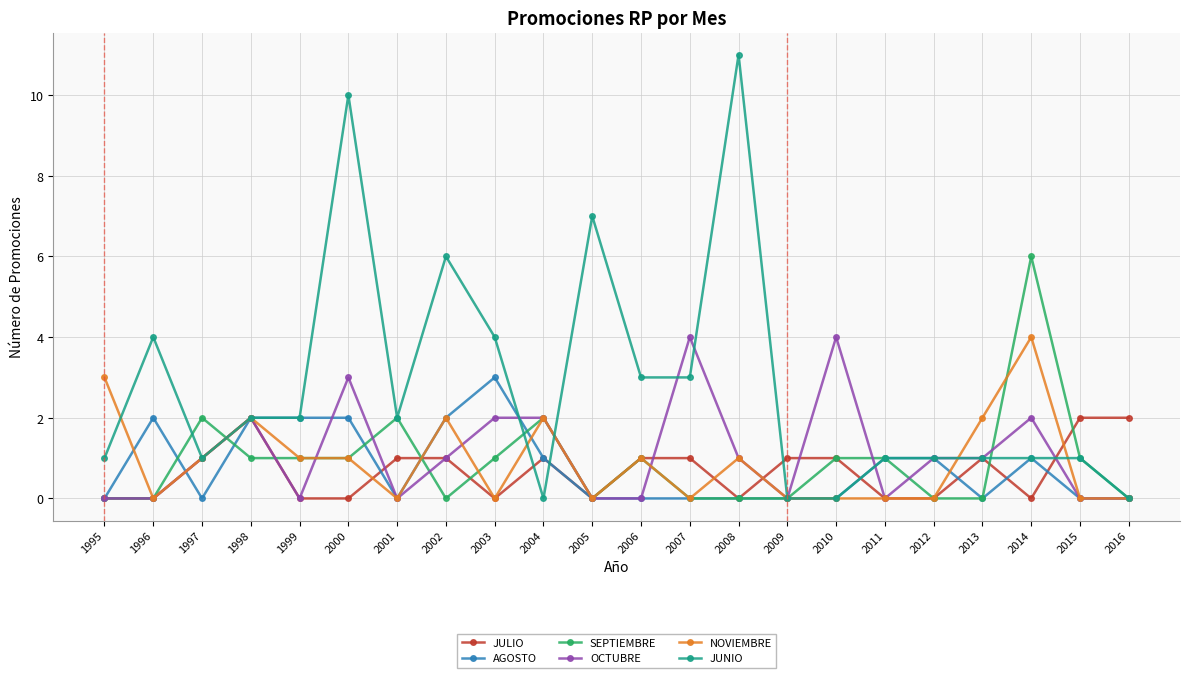

What is the spread (max minus min) of values at 1997?

2